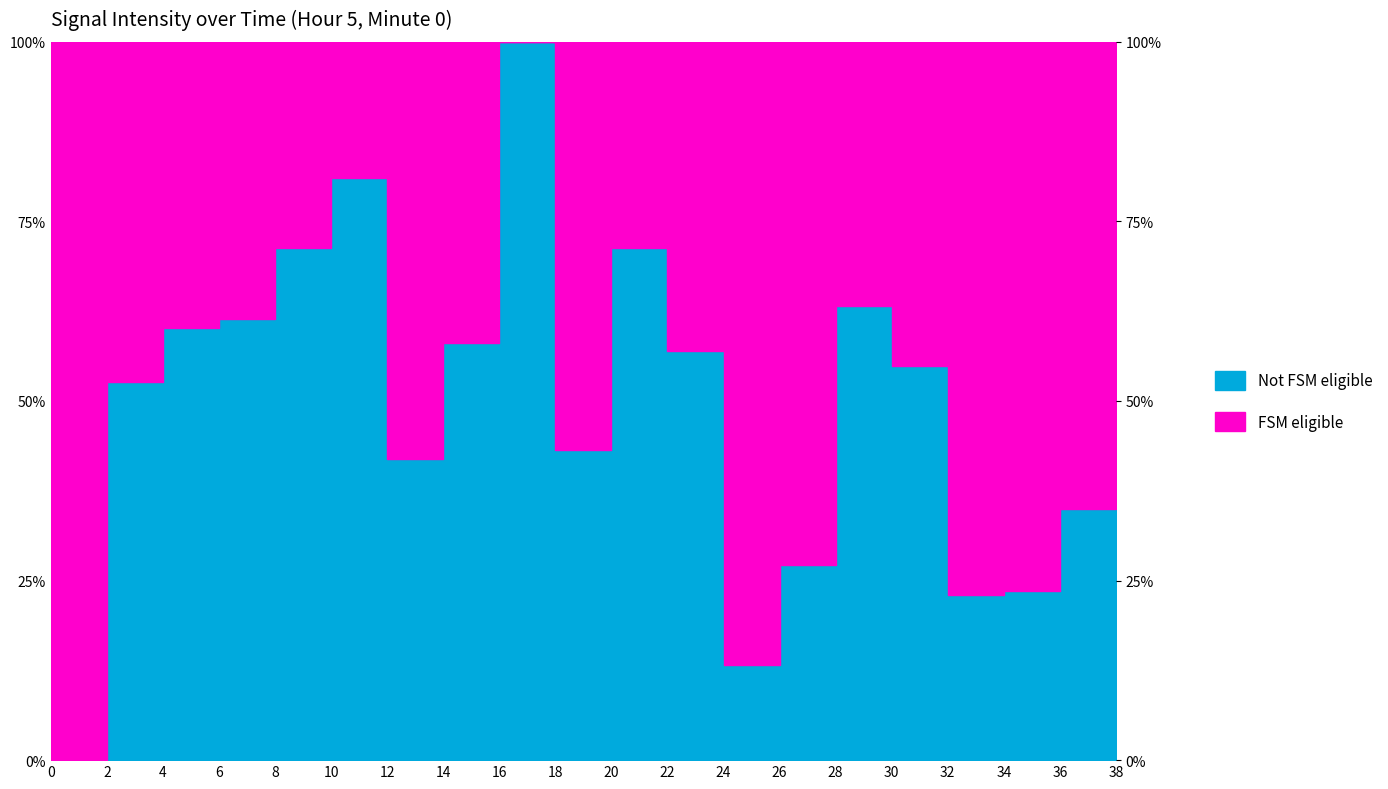

What is the sum of the values at 36 and 6?

1.0